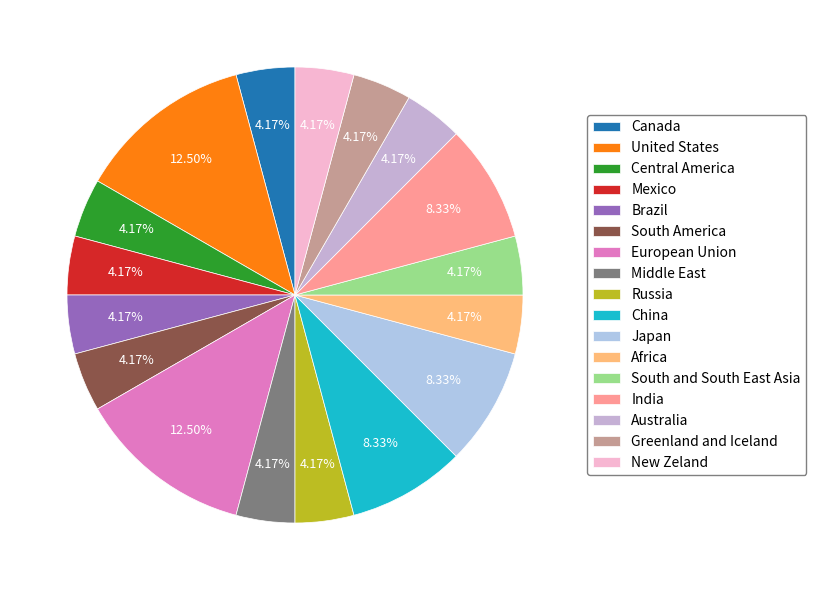

Combined, what portion of the pie is Mexico and Australia?

8.3%